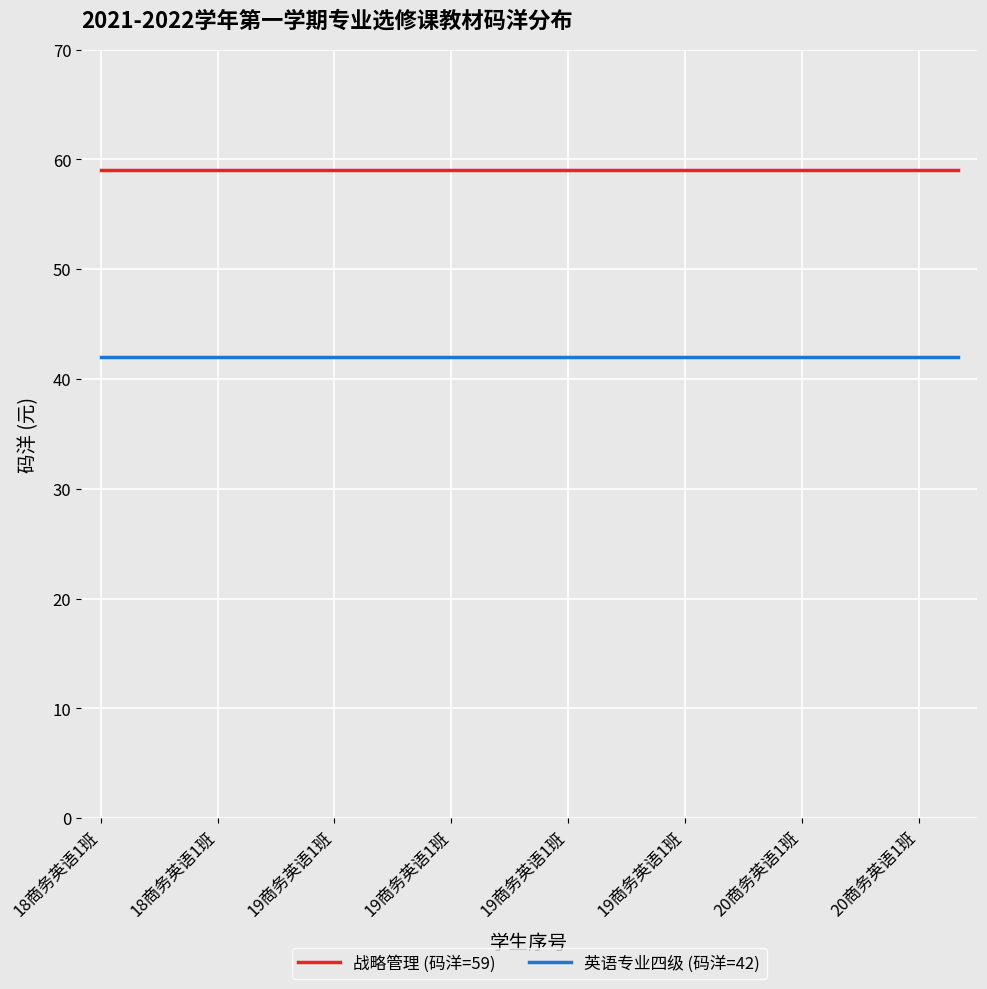

Which series has the largest total across all categories?

战略管理 (码洋=59)